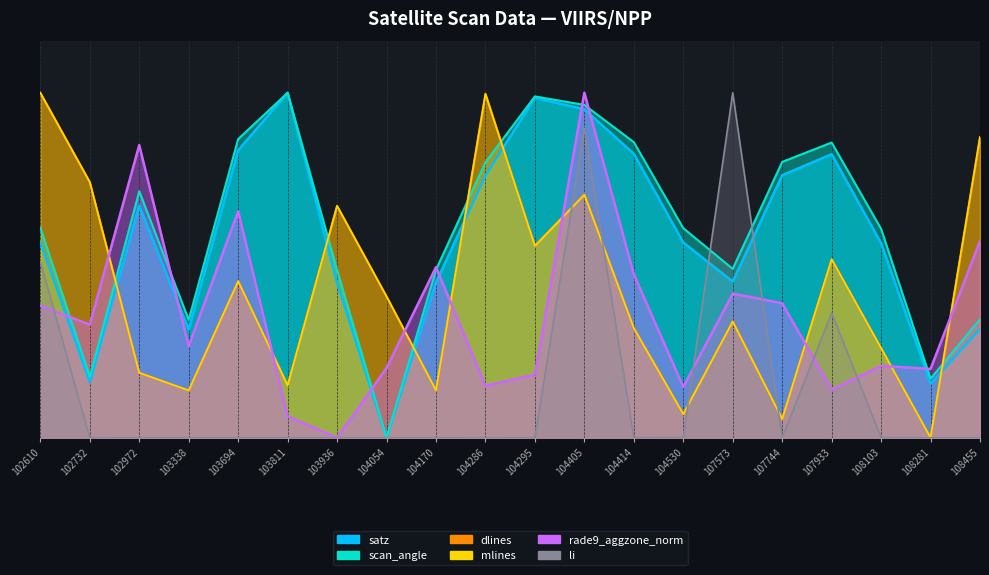

At which category is the sum across all series the highest?

104405